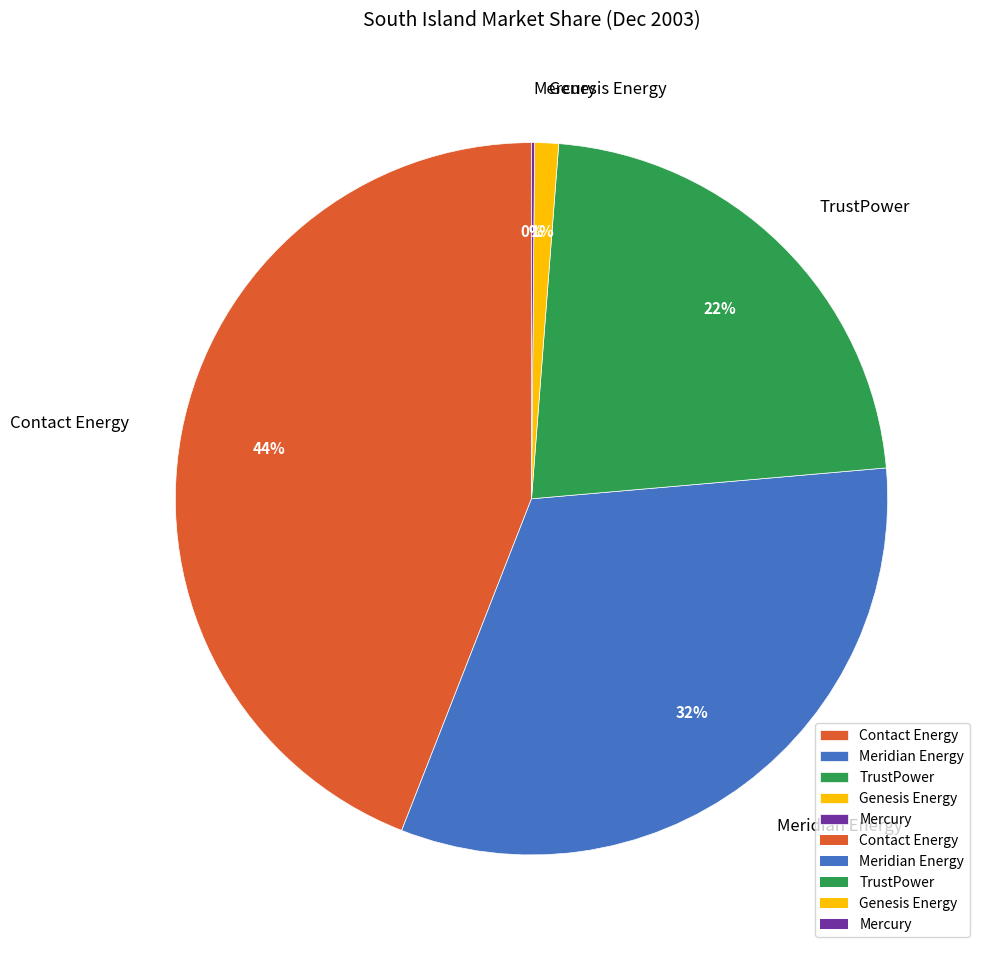

To the nearest percent, what is the difference between the largest and smallest slice percentages?

44%